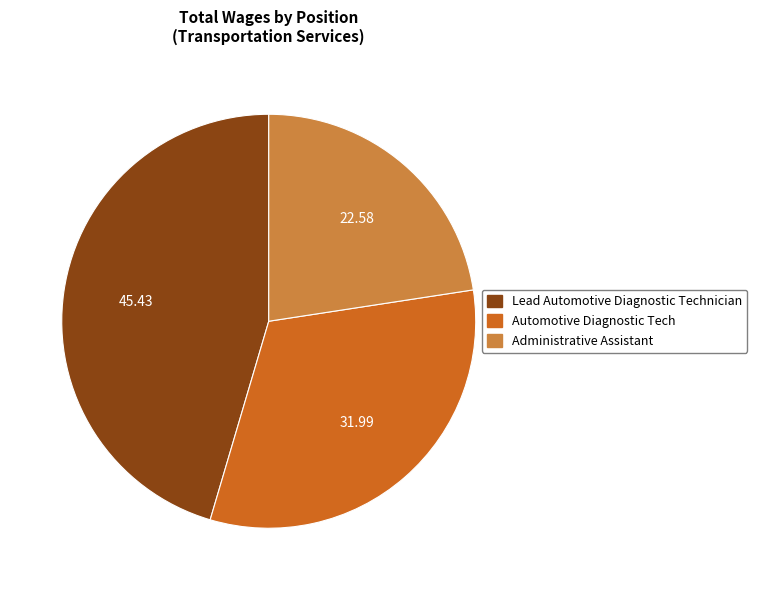

How many slices are in this pie chart?

3